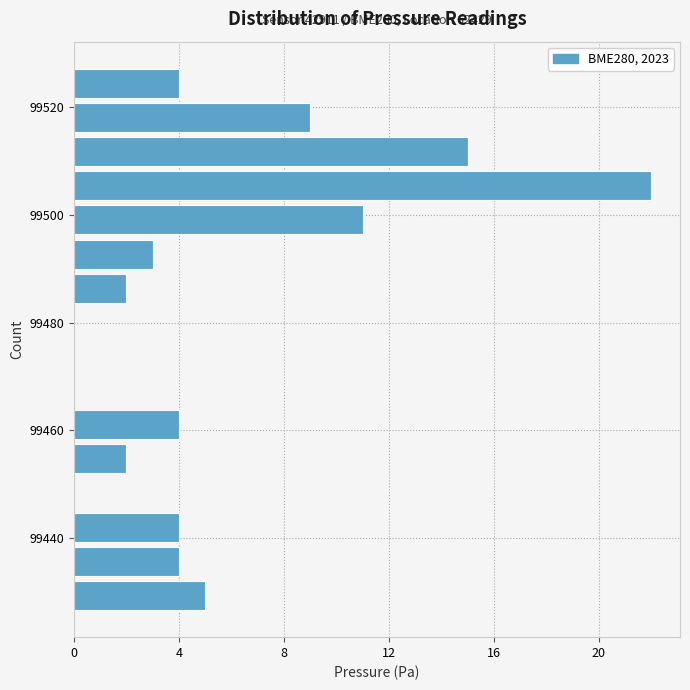

Read against the y-axis, roughly where is the centre of the longest bar?

99506